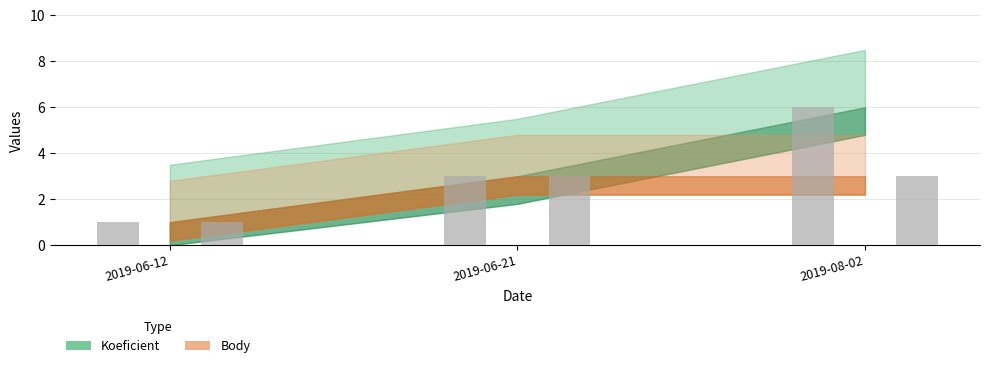

At which category is the sum across all series the highest?

2019-08-02